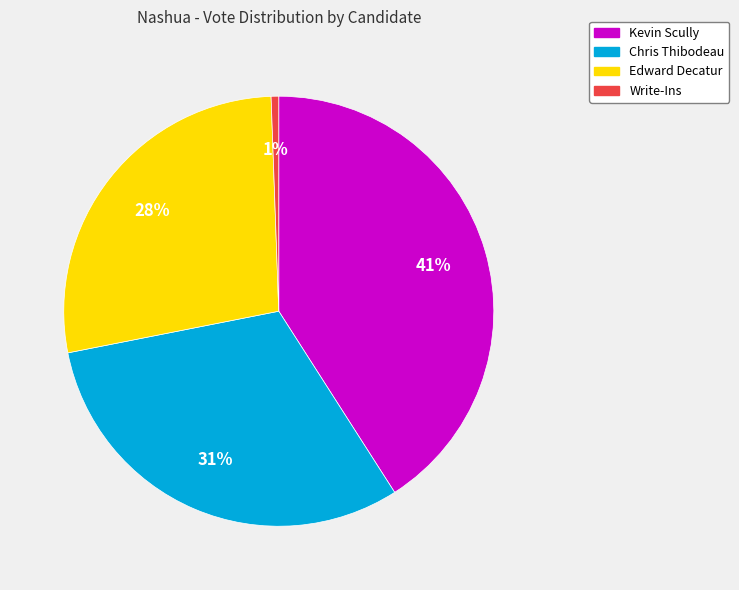

How many segments does this pie chart have?

4